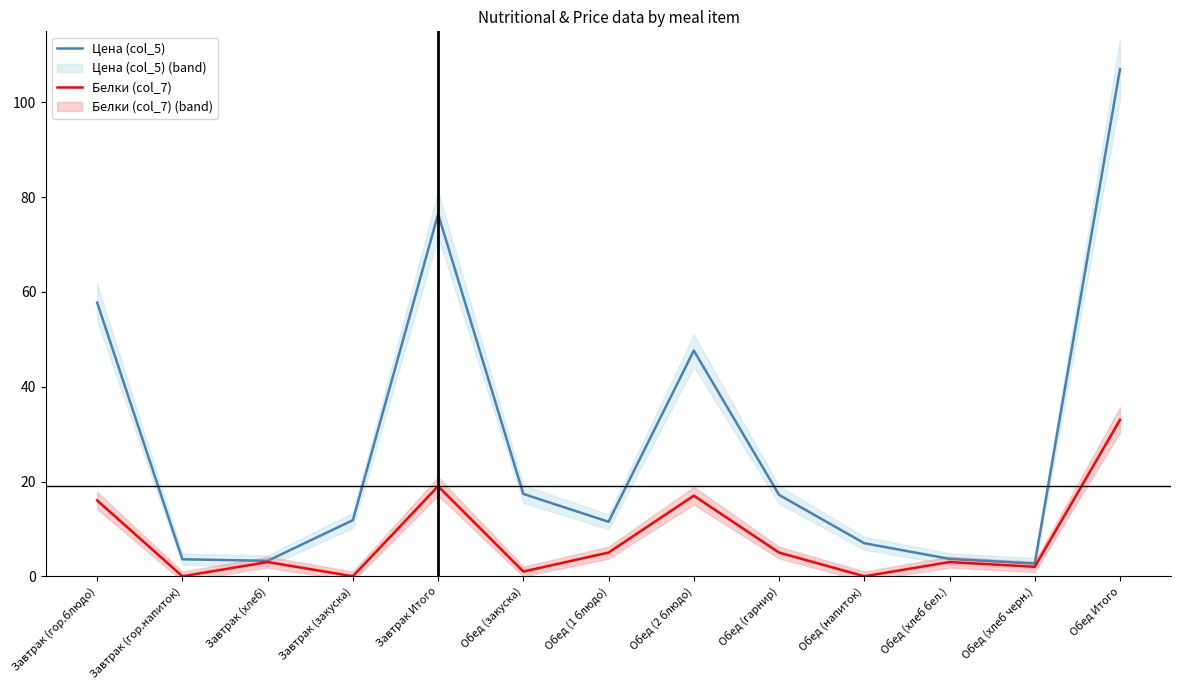

What are all the series names shown in the legend?

Цена (col_5), Белки (col_7)